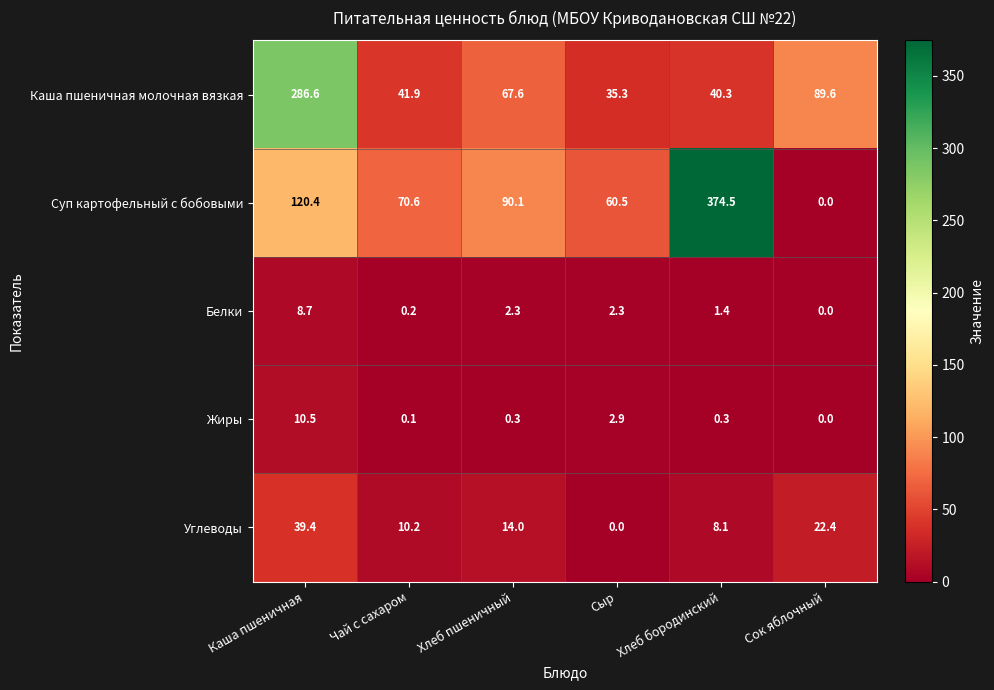

Which series has the largest range (max minus min)?

Суп картофельный с бобовыми